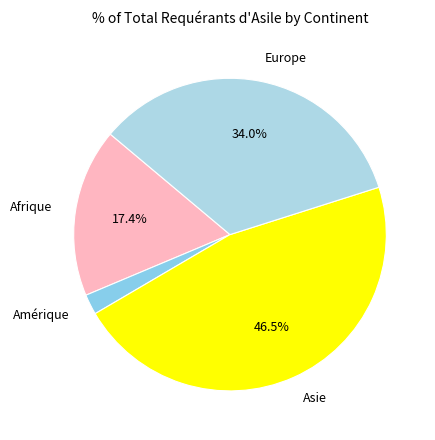

How many slices are in this pie chart?

4